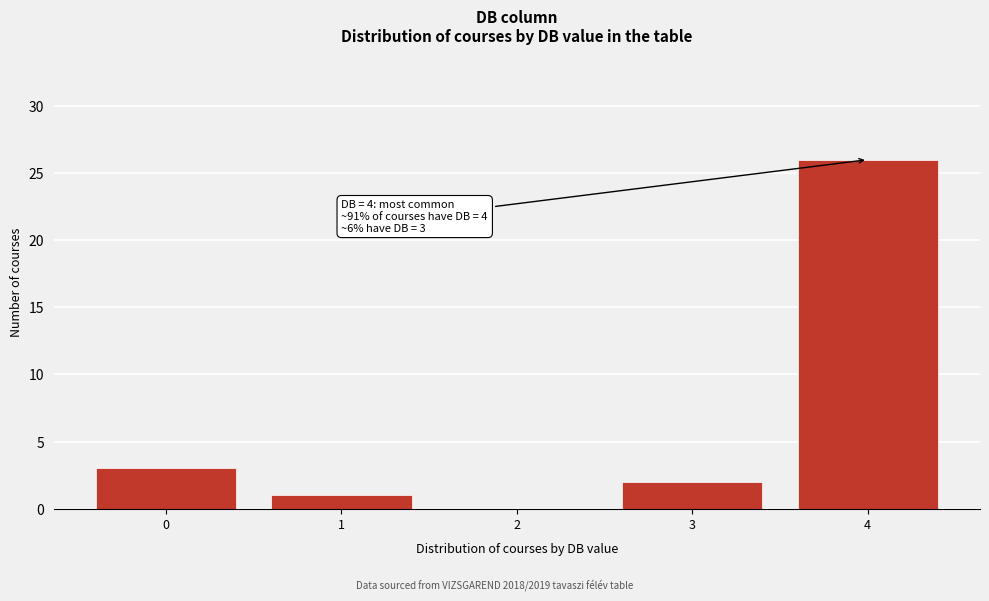

Reading right to left, what are all the values shown in this chart?

4=26	3=2	2=0	1=1	0=3